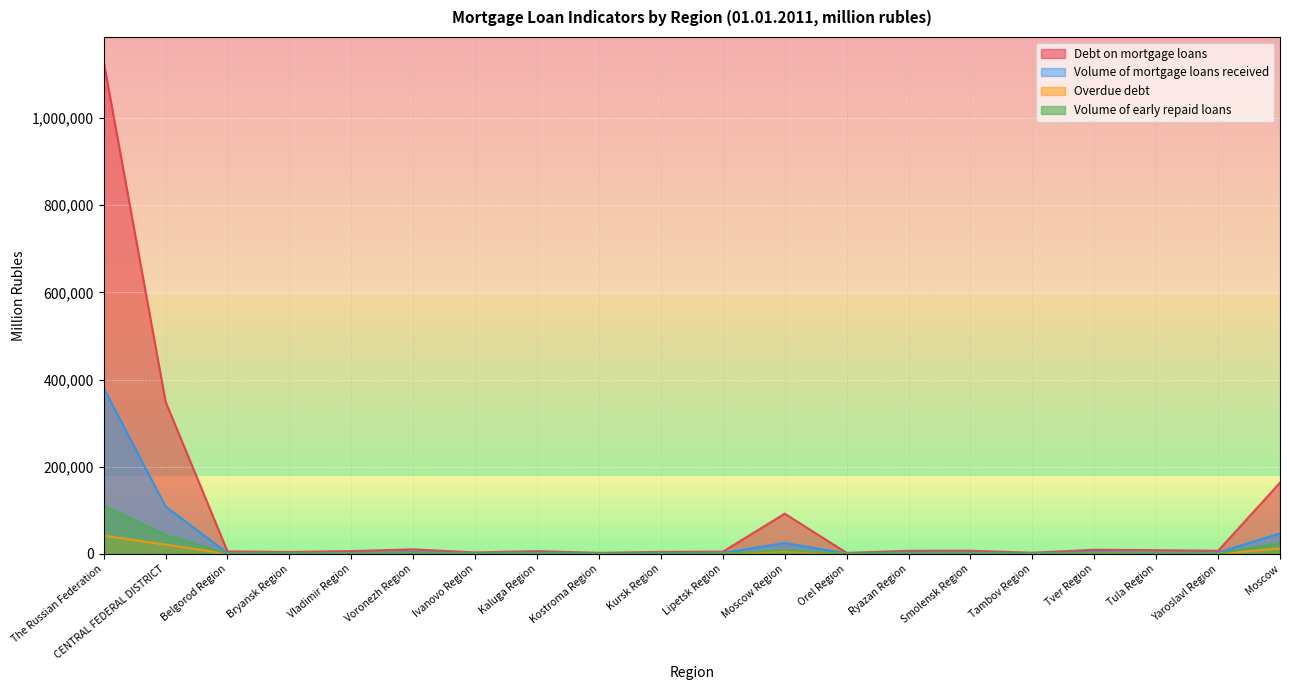

What is the difference between the second highest and minimum values in the Volume of early repaid loans series?

43171